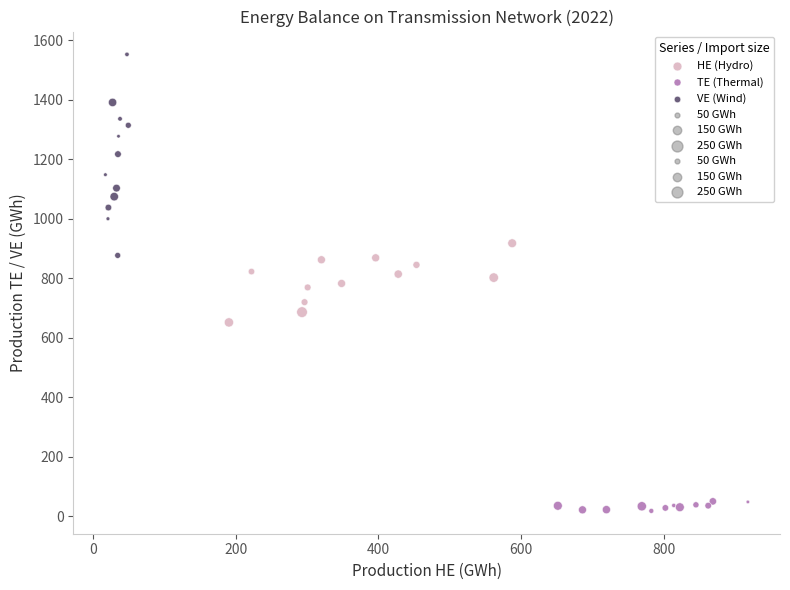

Which series contains the highest Y value?

VE (Wind)